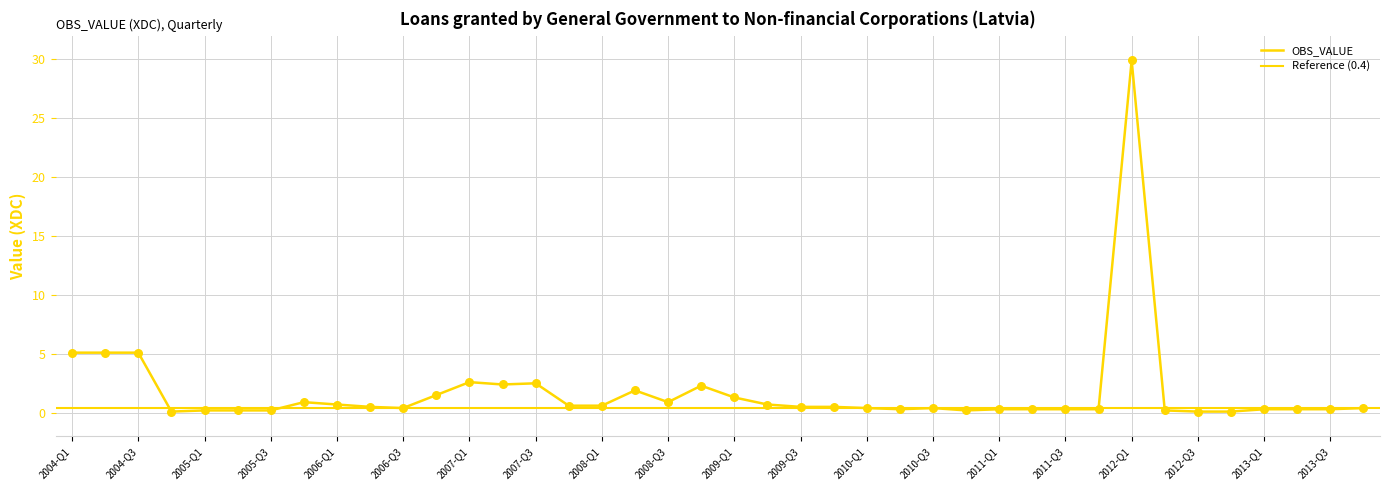

Which has a higher value, 2012-Q1 or 2012-Q4?

2012-Q1